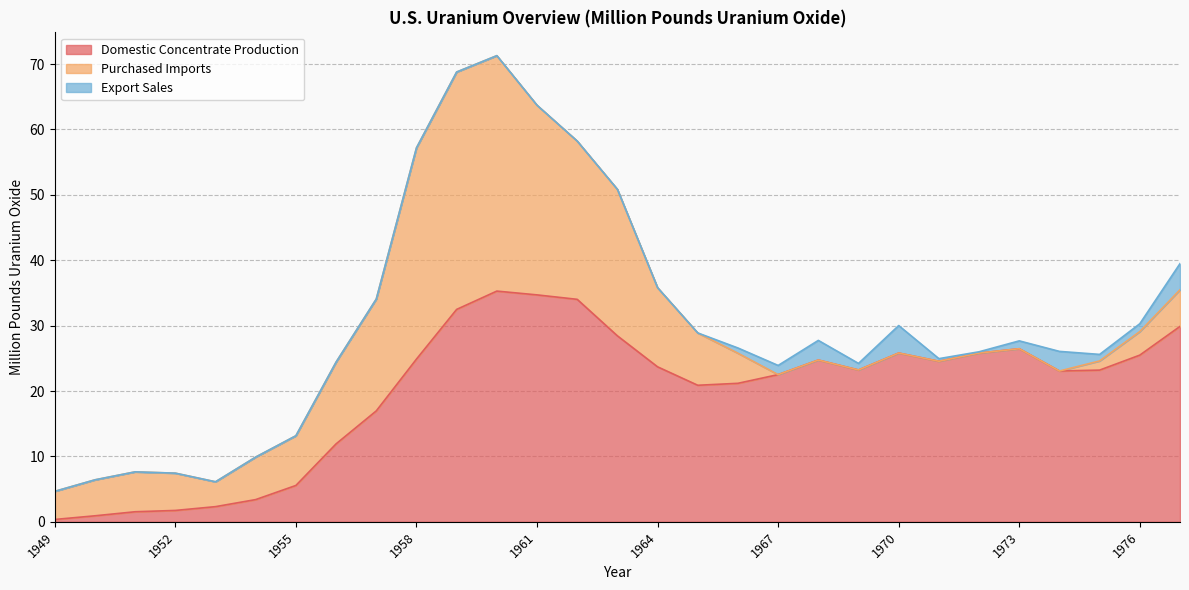

At which category does Export Sales reach its first local valley?

1969